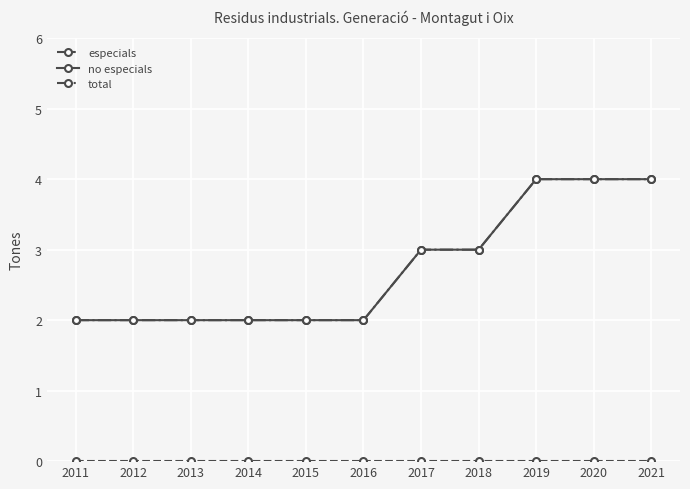

Does the chart have visible grid lines?

Yes